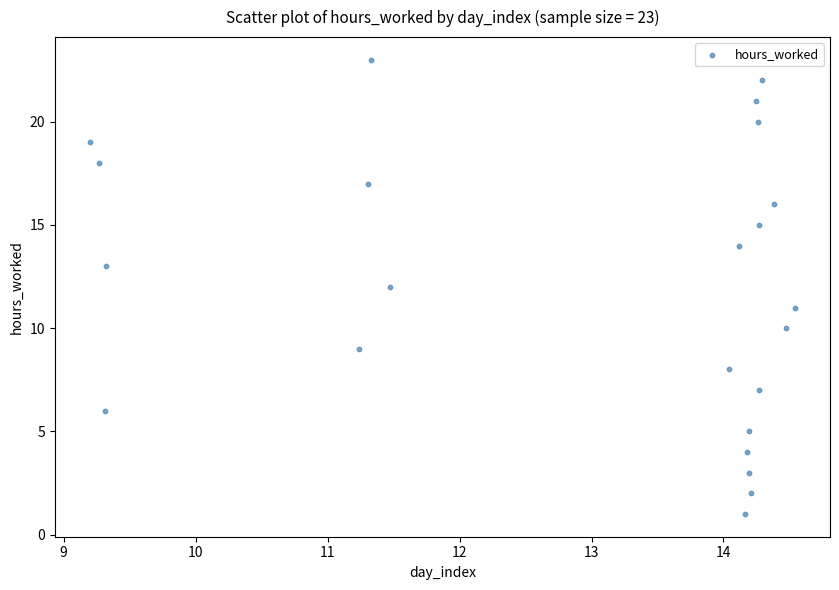

What is the range of Y values (max minus min)?

22